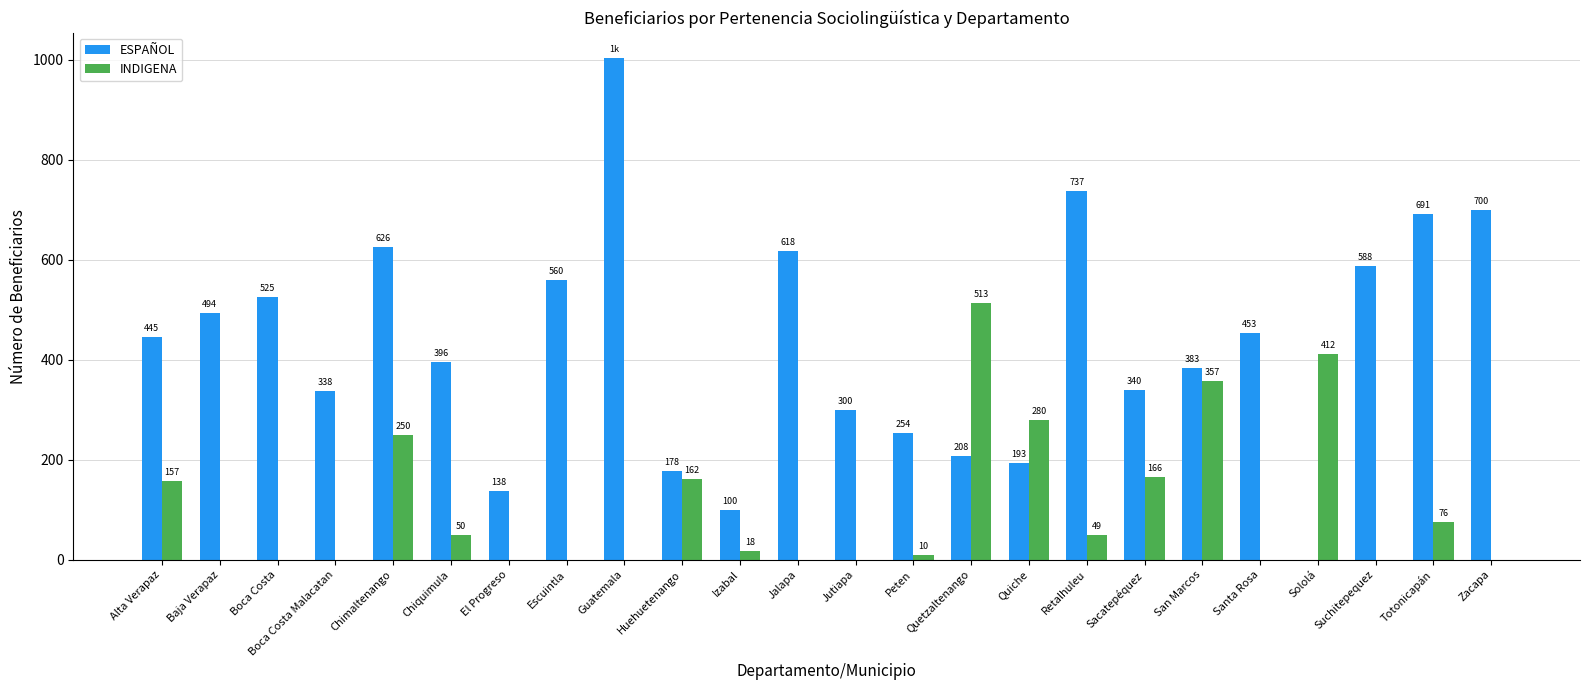

What is the sum of all ESPAÑOL values?

10269